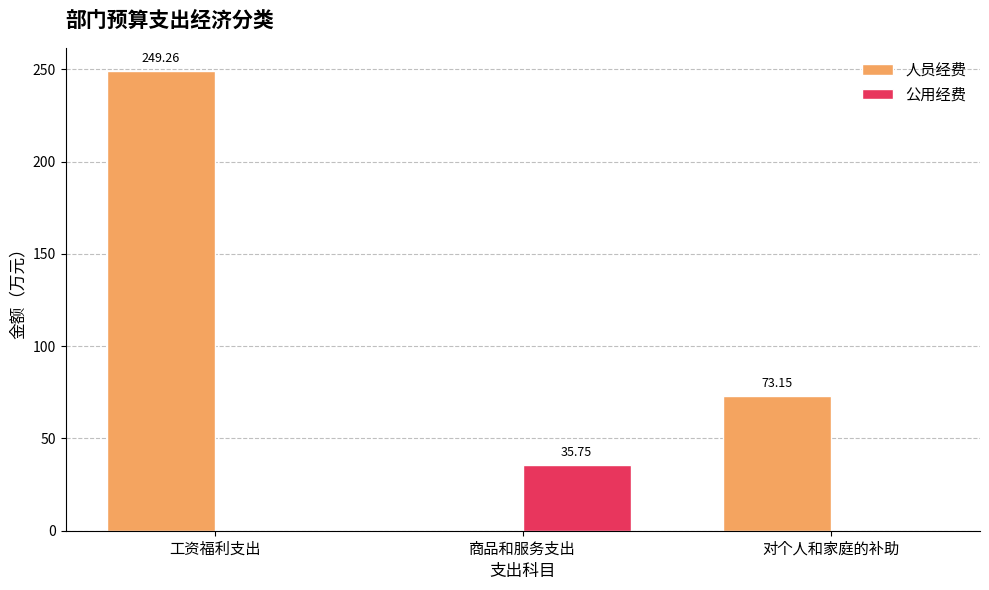

What is the sum of the 人员经费 values at 对个人和家庭的补助 and 商品和服务支出?

73.2